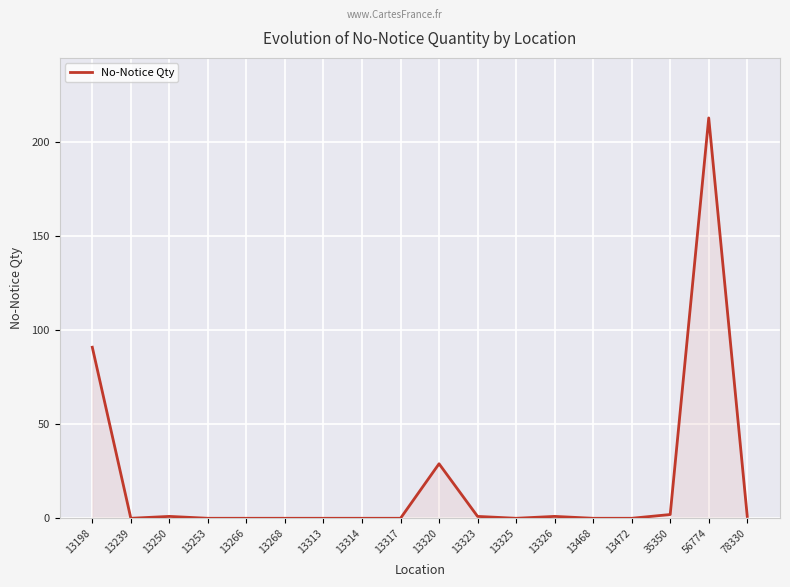

The value at 13325 is -101. True or false?

False